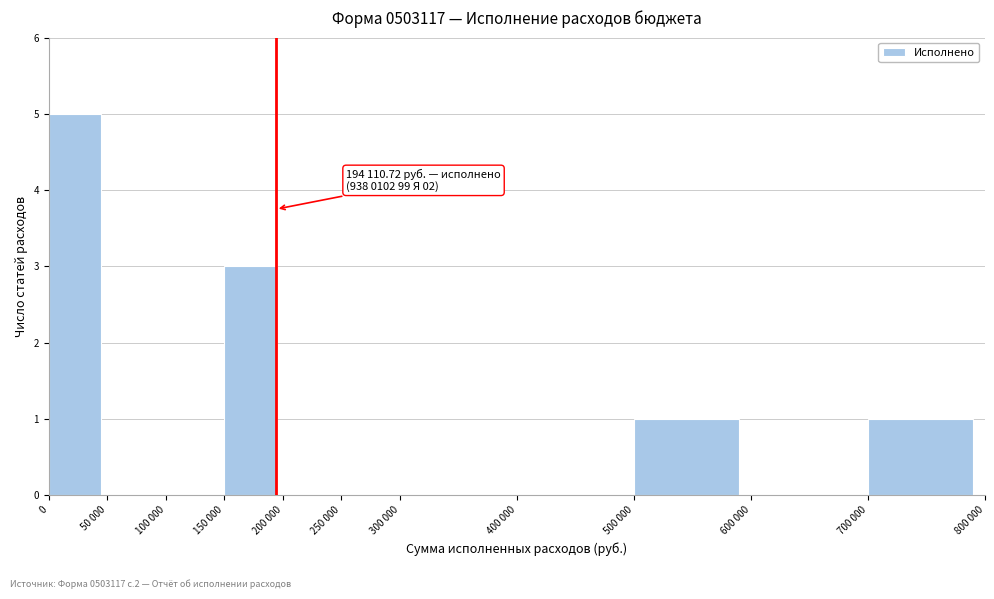

Reading left to right, transcribe all the data shown in this chart.

0=5	50 000=0	100 000=0	150 000=3	200 000=0	250 000=0	300 000=0	400 000=0	500 000=1	600 000=0	700 000=1